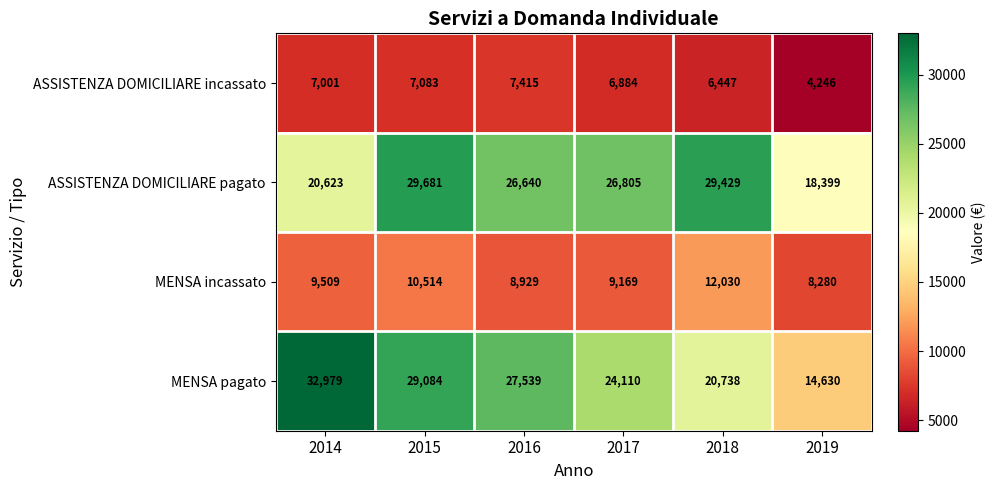

Reading left to right, what are all the values shown in this chart?

ASSISTENZA DOMICILIARE incassato: 2014=7001	2015=7083	2016=7415	2017=6884	2018=6447	2019=4246
ASSISTENZA DOMICILIARE pagato: 2014=20623	2015=29681	2016=26640	2017=26805	2018=29429	2019=18399
MENSA incassato: 2014=9509	2015=10514	2016=8929	2017=9169	2018=12030	2019=8280
MENSA pagato: 2014=32979	2015=29084	2016=27539	2017=24110	2018=20738	2019=14630